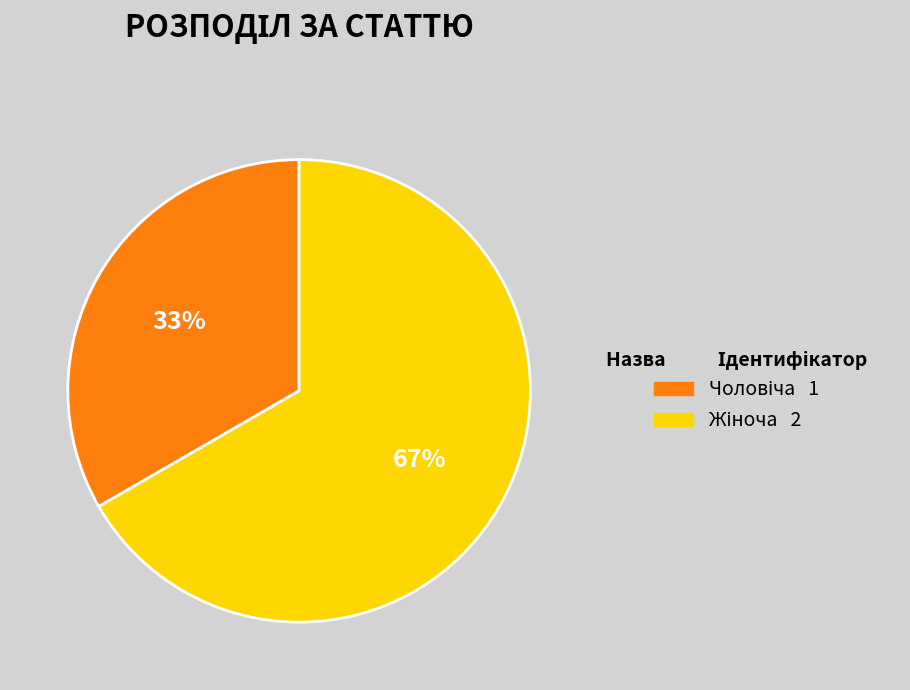

To the nearest percent, what is the average slice percentage?

50%